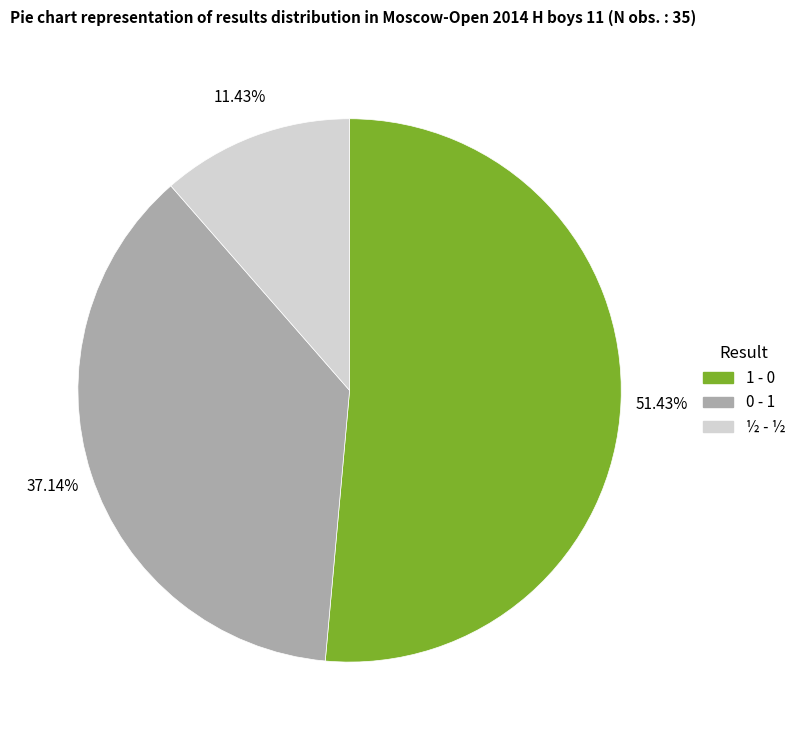

True or false: 1 - 0 accounts for 60% of the total.

False